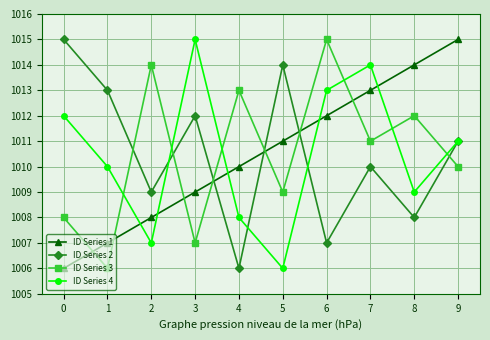

At which label is ID Series 3 closest to 1010?

9